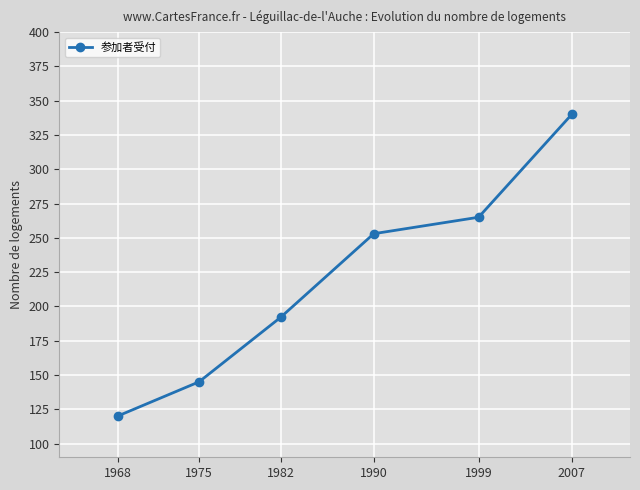

What is the value of the 3rd point from the left?

192